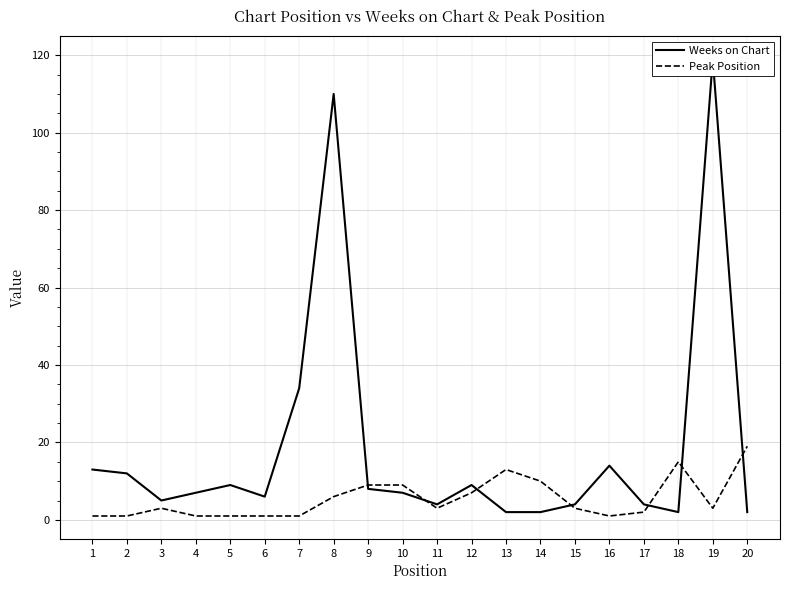

What are all the series names shown in the legend?

Weeks on Chart, Peak Position